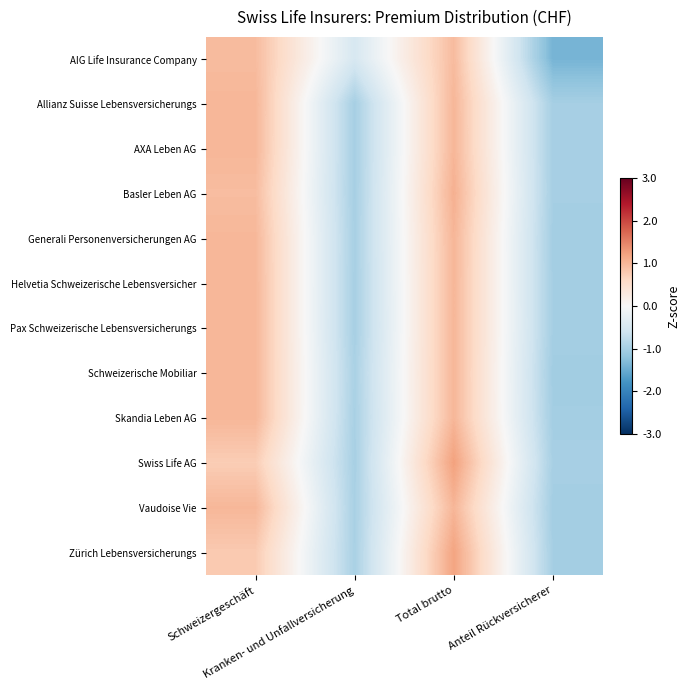

At which category is the sum across all series the highest?

Total brutto